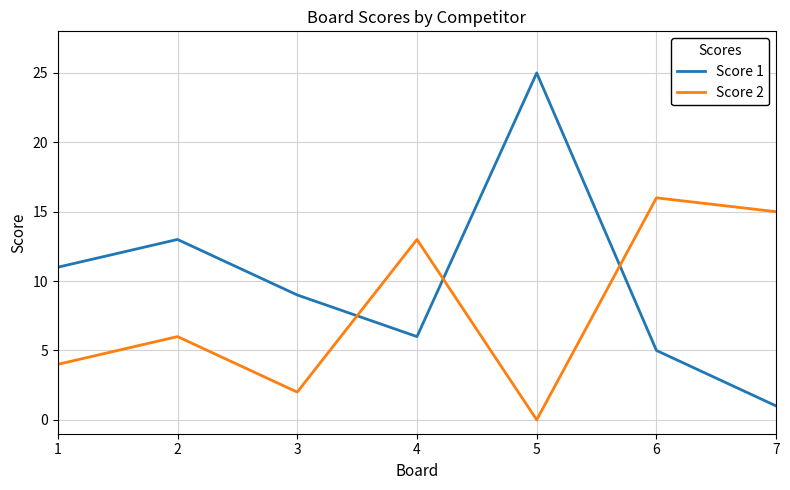

What is the difference between the maximum and minimum values in the Score 1 series?

24